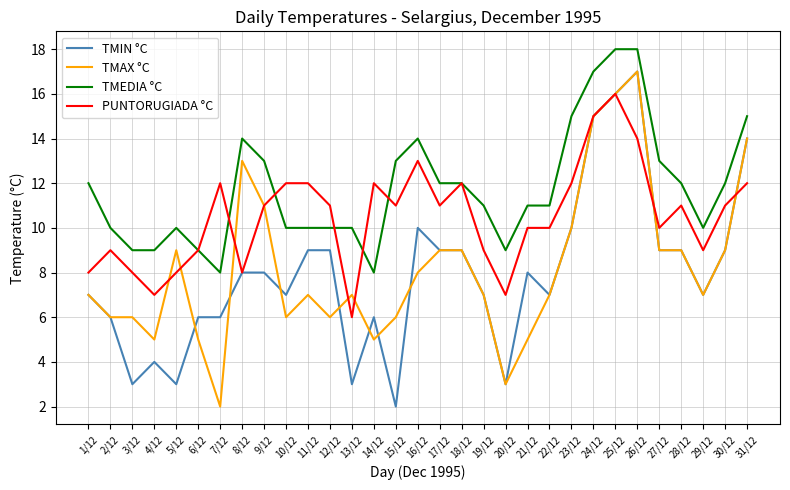

True or false: TMEDIA °C has a value of 12 at 1/12.

True